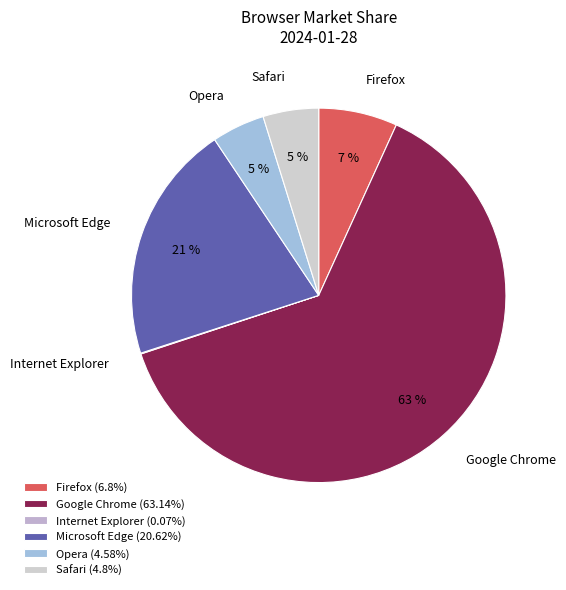

Combined, do Google Chrome and Opera account for over 50%?

Yes